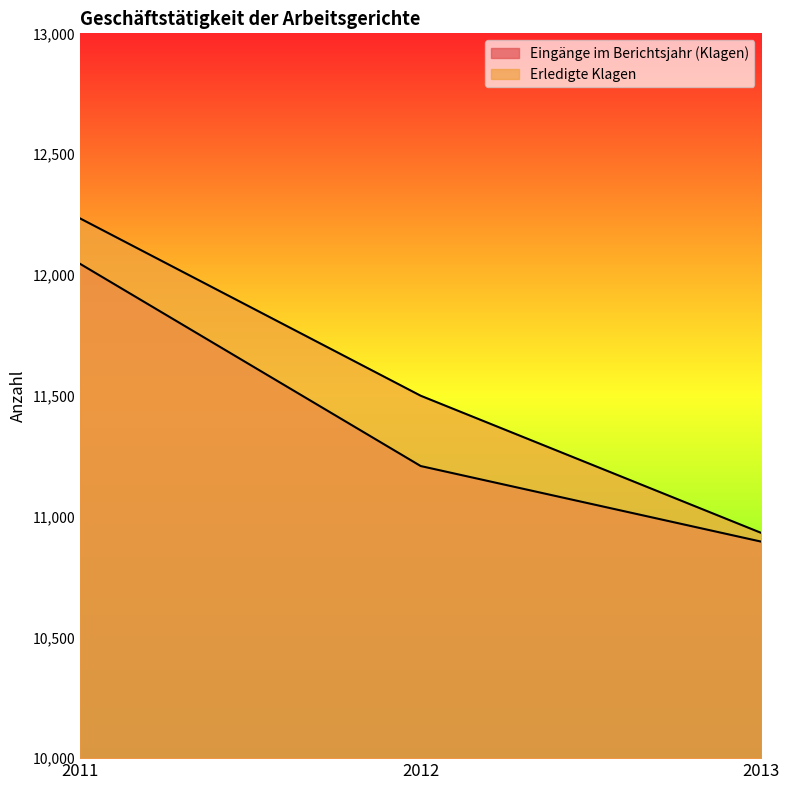

Which has a higher value, 2012 or 2013?

2012